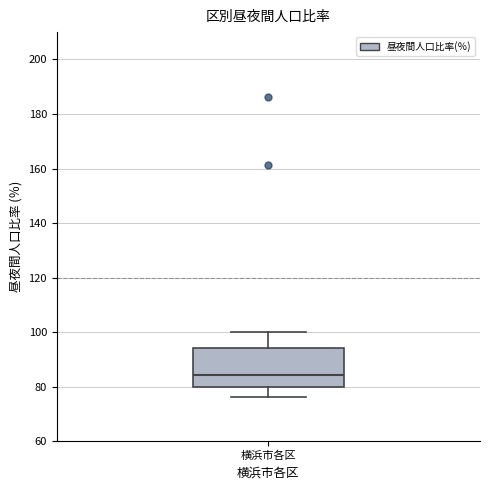

Transcribe this box plot: give where the median line is, the range the box spans, and where the two whiskers end, as read against the y-axis. The values are not printed on the chart, so give them approximately, as read against the axis.

median 84, box 80 to 94, whiskers 76 to 100